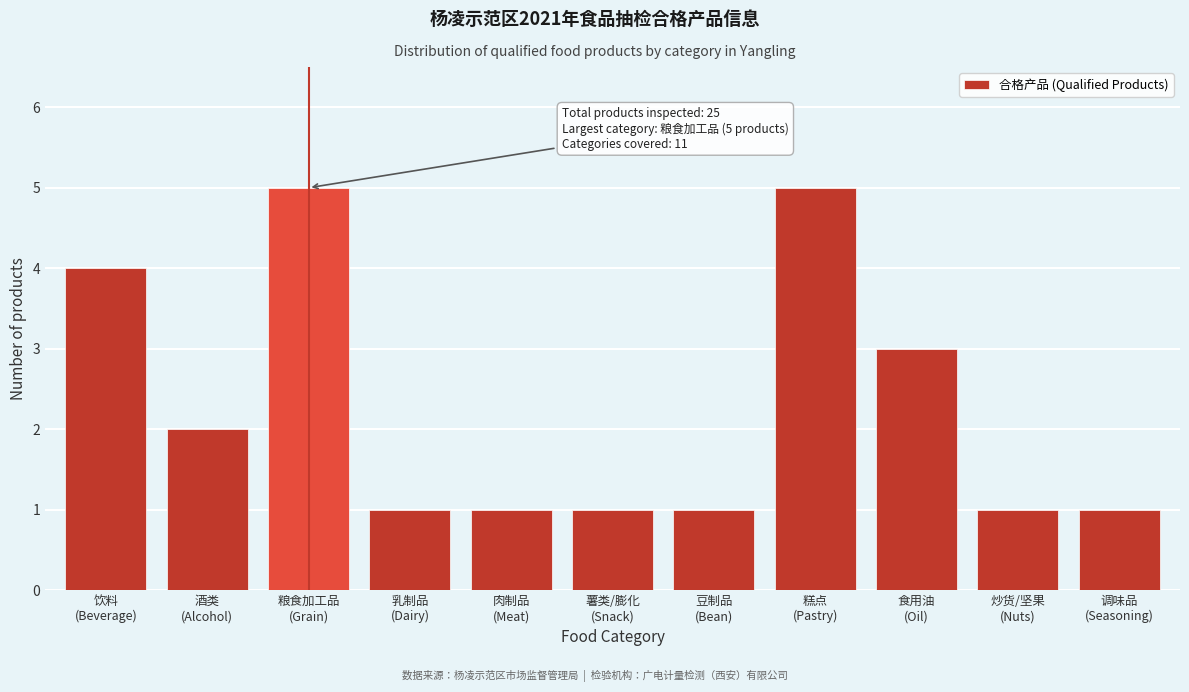

Reading left to right, transcribe all the data shown in this chart.

4	2	5	1	1	1	1	5	3	1	1